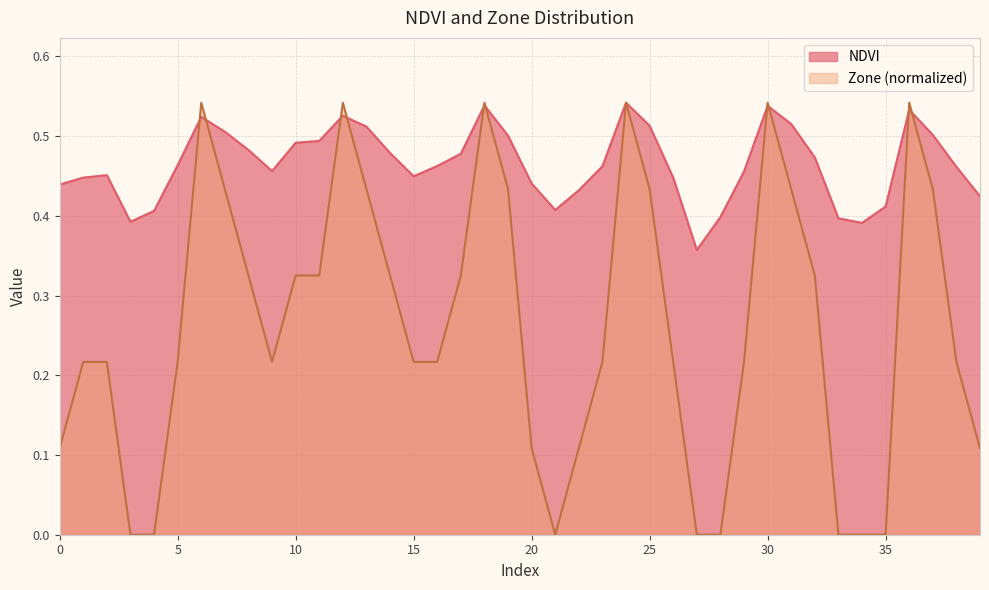

The value of NDVI at 11 is 0.2. True or false?

False